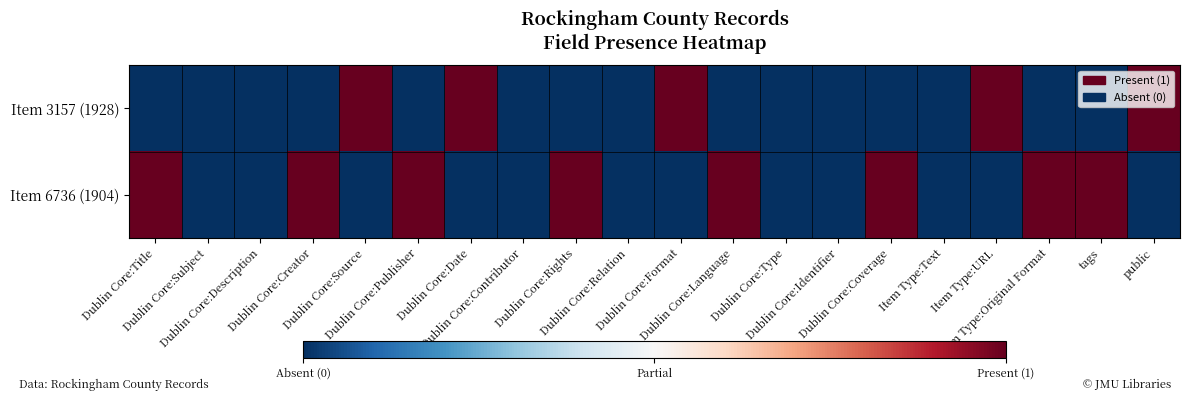

Reading right to left, list all the values displayed in this chart.

Item 3157 (1928): public=1	tags=0	Item Type:Original Format=0	Item Type:URL=1	Item Type:Text=0	Dublin Core:Coverage=0	Dublin Core:Identifier=0	Dublin Core:Type=0	Dublin Core:Language=0	Dublin Core:Format=1	Dublin Core:Relation=0	Dublin Core:Rights=0	Dublin Core:Contributor=0	Dublin Core:Date=1	Dublin Core:Publisher=0	Dublin Core:Source=1	Dublin Core:Creator=0	Dublin Core:Description=0	Dublin Core:Subject=0	Dublin Core:Title=0
Item 6736 (1904): public=0	tags=1	Item Type:Original Format=1	Item Type:URL=0	Item Type:Text=0	Dublin Core:Coverage=1	Dublin Core:Identifier=0	Dublin Core:Type=0	Dublin Core:Language=1	Dublin Core:Format=0	Dublin Core:Relation=0	Dublin Core:Rights=1	Dublin Core:Contributor=0	Dublin Core:Date=0	Dublin Core:Publisher=1	Dublin Core:Source=0	Dublin Core:Creator=1	Dublin Core:Description=0	Dublin Core:Subject=0	Dublin Core:Title=1